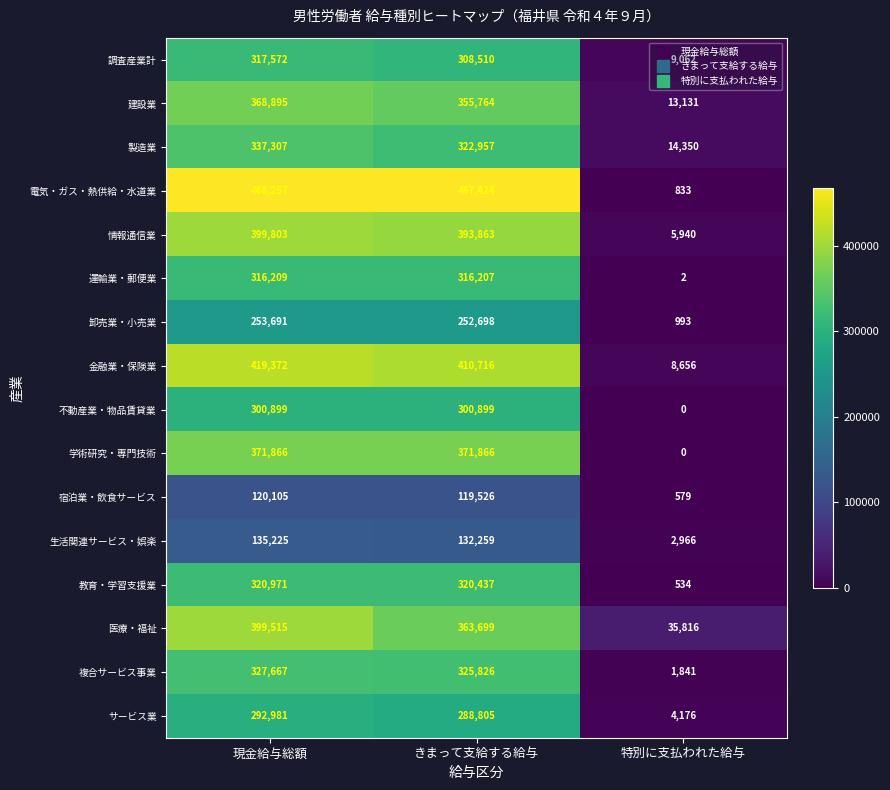

How many series are shown in this chart?

16